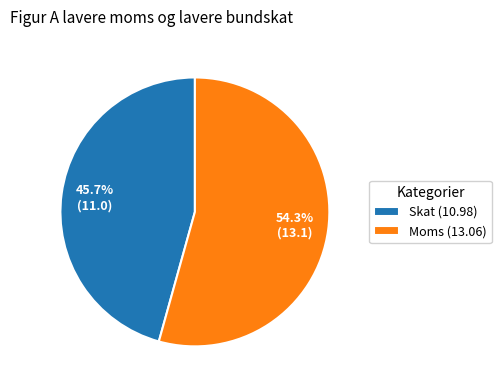

What is the smallest slice in the pie chart?

Skat